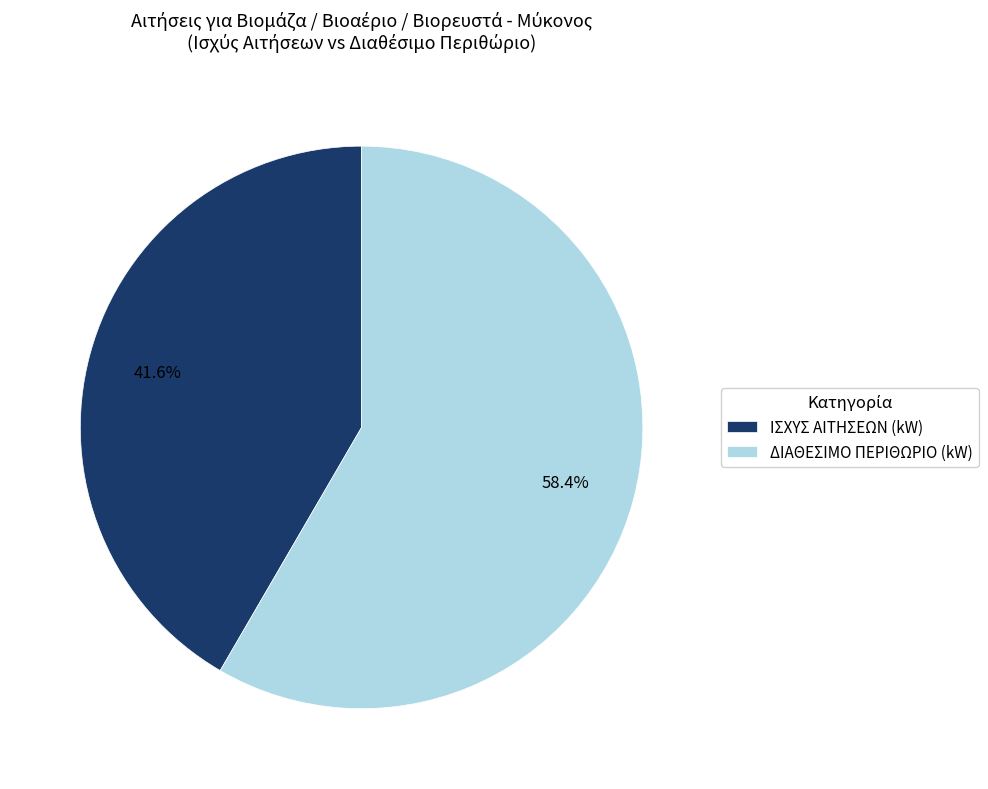

Which slice is the largest?

ΔΙΑΘΕΣΙΜΟ ΠΕΡΙΘΩΡΙΟ (kW)